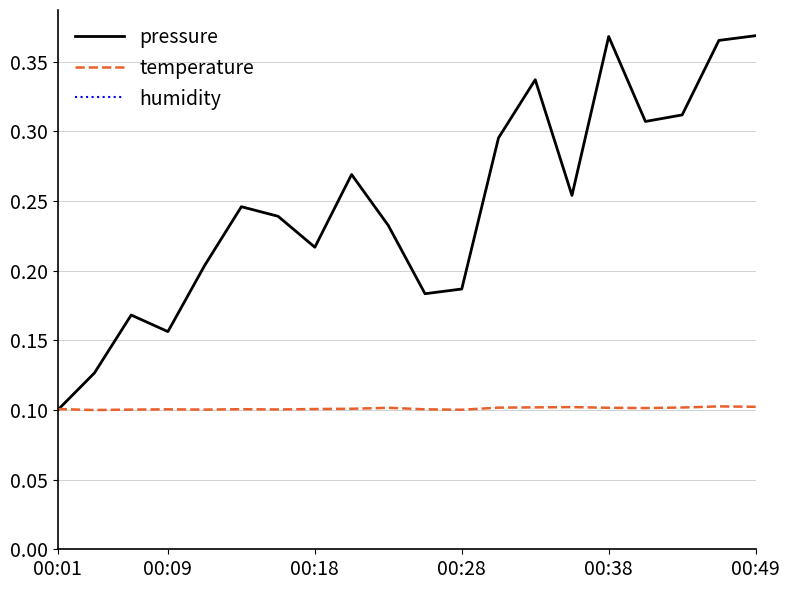

What is the difference between the maximum and minimum values in the pressure series?

0.3